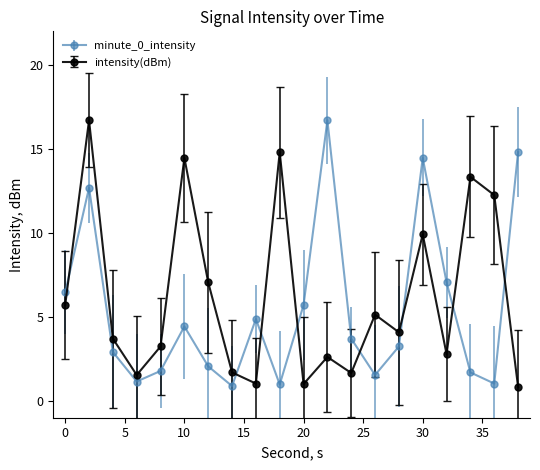

In intensity(dBm), how many points are higher than both neighbors (excluding endpoints)?

7